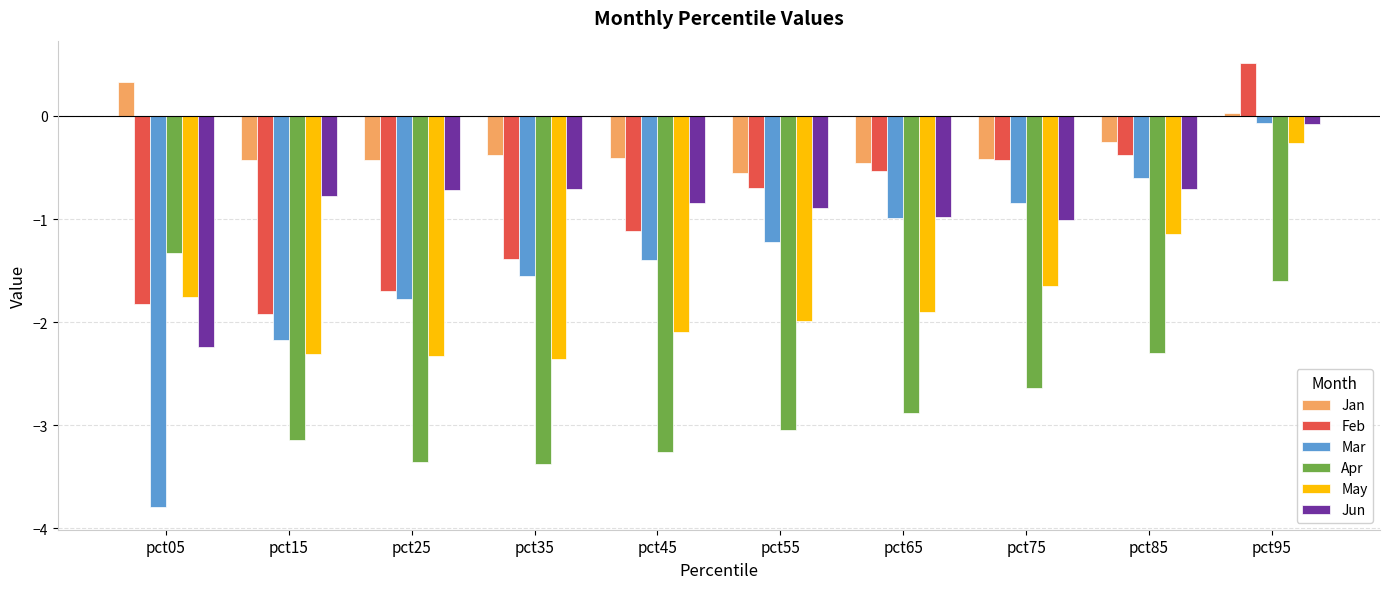

Where is Jan nearest to the value 0?

pct95